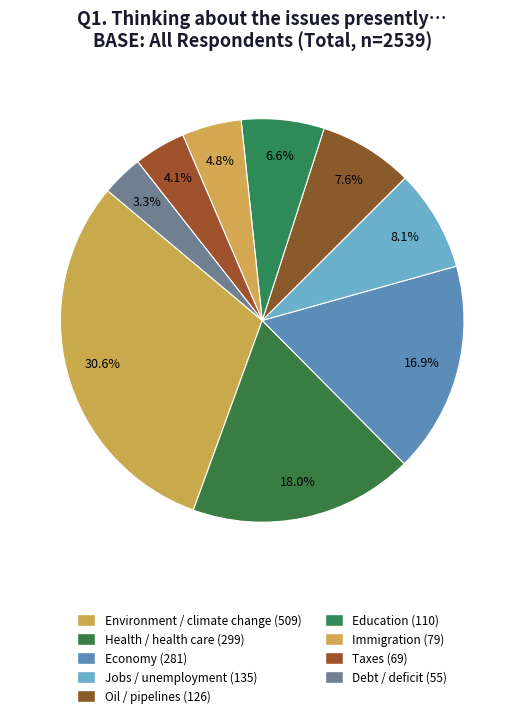

Count the number of slices in the pie.

9